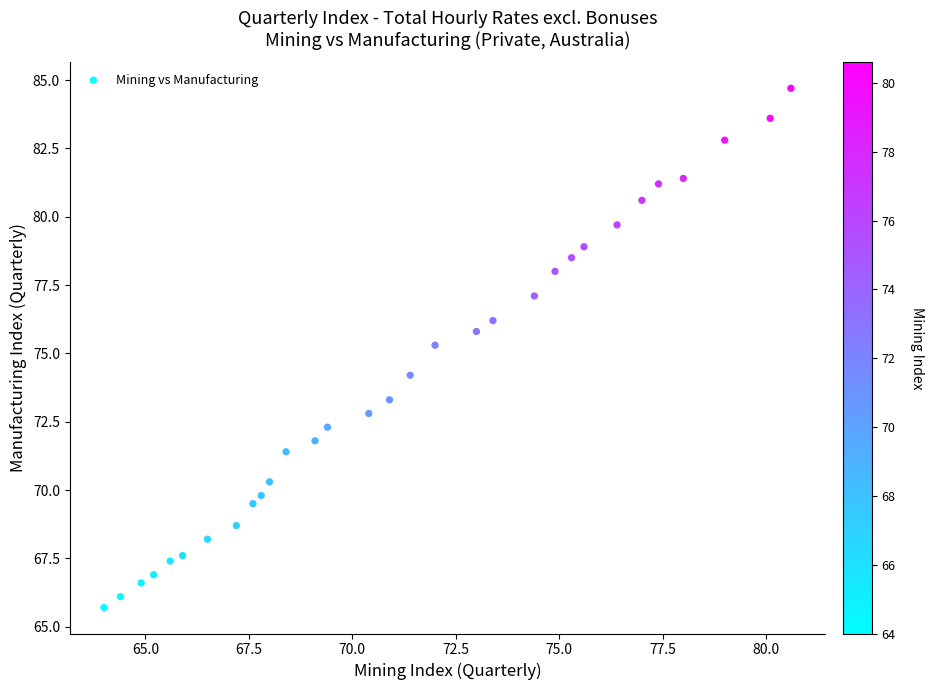

What Y value in the scatter plot is closest to 75?

75.3